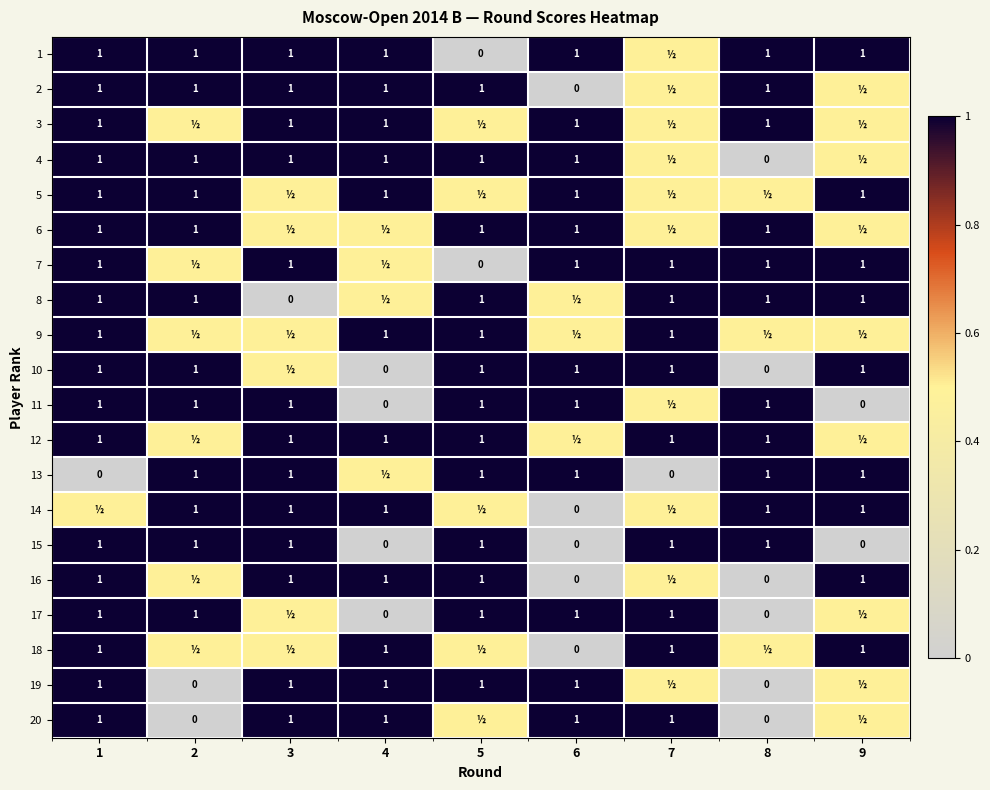

How many data points in 2 are less than 1?

3